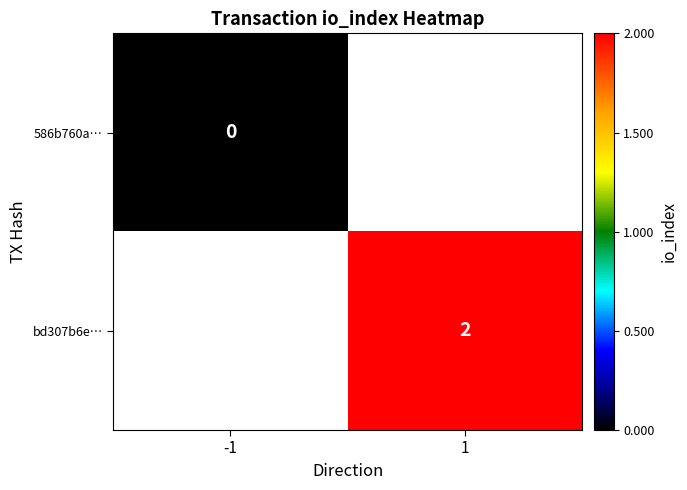

The bd307b6e… series shows 4 at 1. True or false?

False